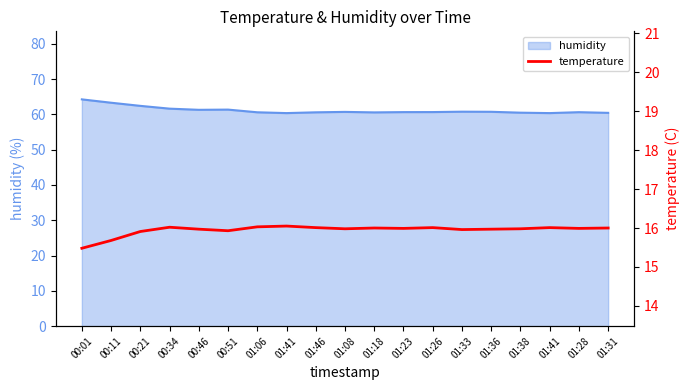

Rank the categories by value from lowest to highest.

00:01, 00:11, 00:21, 00:51, 01:33, 00:46, 01:36, 01:08, 01:38, 01:23, 01:28, 01:18, 01:31, 01:46, 01:26, 01:41, 00:34, 01:06, 01:41